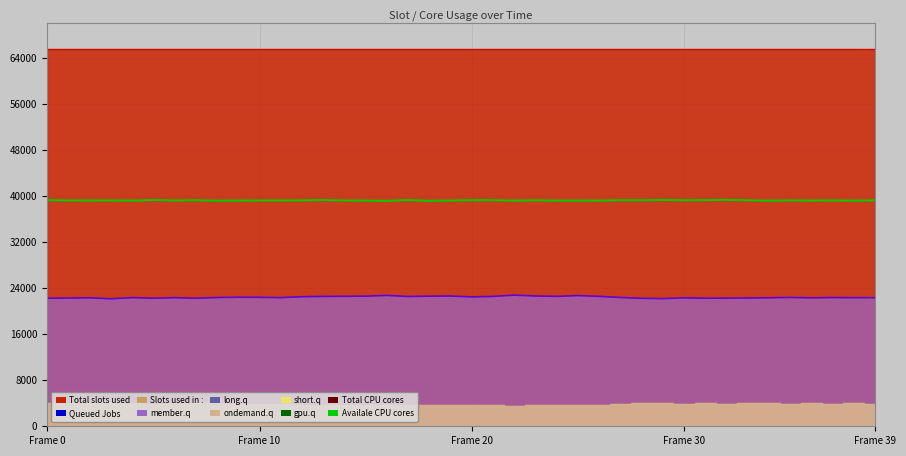

In Availale CPU cores, how many points are lower than both neighbors (excluding endpoints)?

13